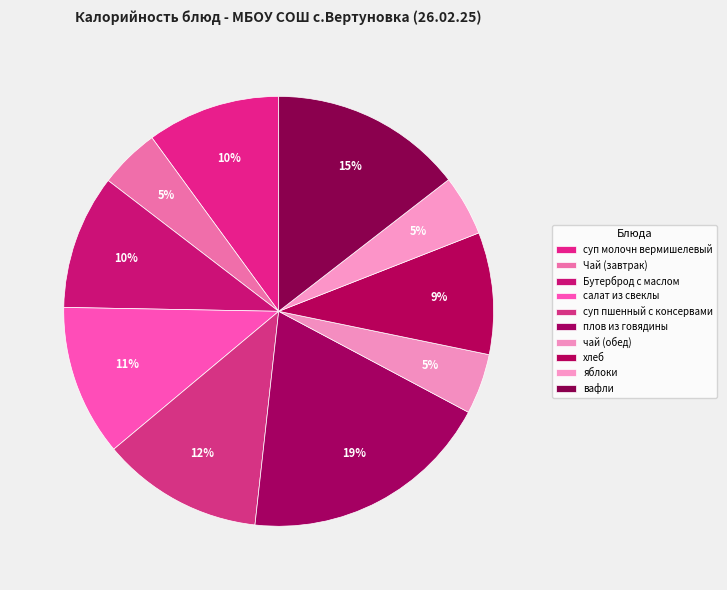

Approximately how many times larger is the value at салат из свеклы compared to суп молочн вермишелевый?

1.1